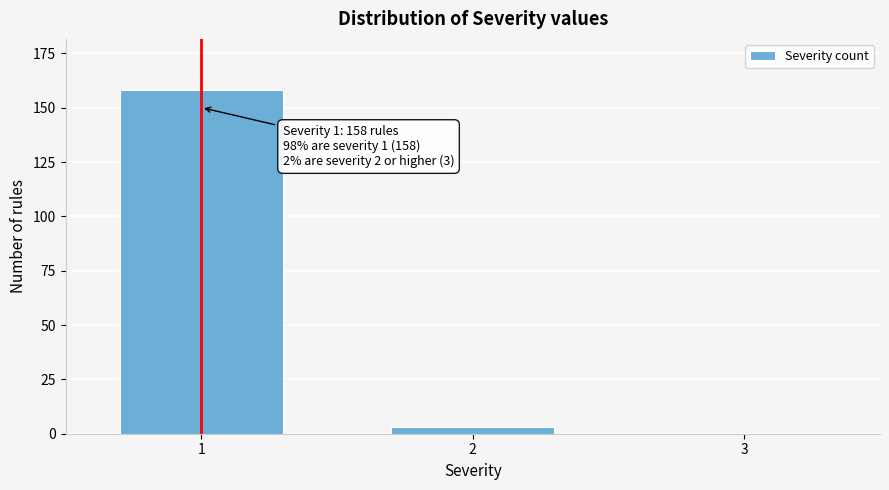

Reading left to right, what are all the values shown in this chart?

1=158	2=3	3=0